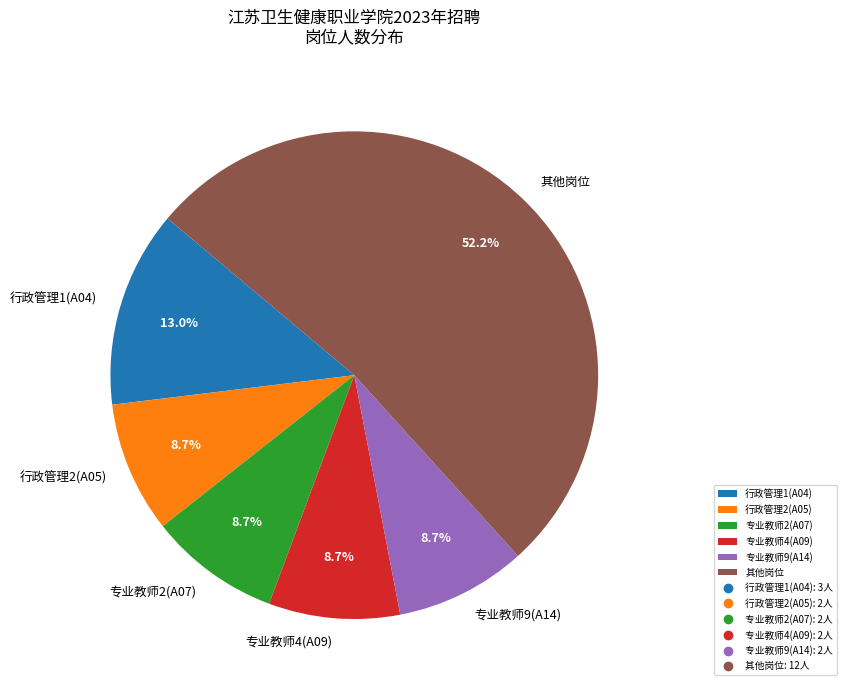

To the nearest percent, what is the combined percentage of 专业教师4(A09) and 专业教师9(A14)?

17%